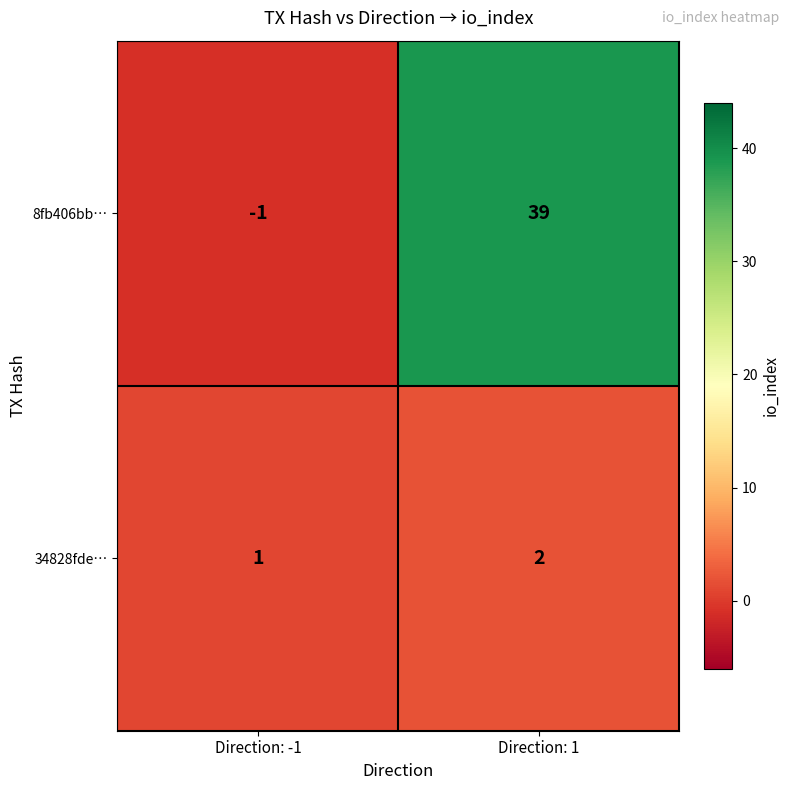

Is the value of 34828fde… at Direction: -1 greater than the value of 8fb406bb… at Direction: -1?

Yes